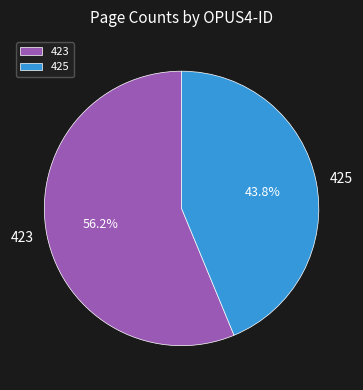

The 425 slice represents 44% of the pie. True or false?

True